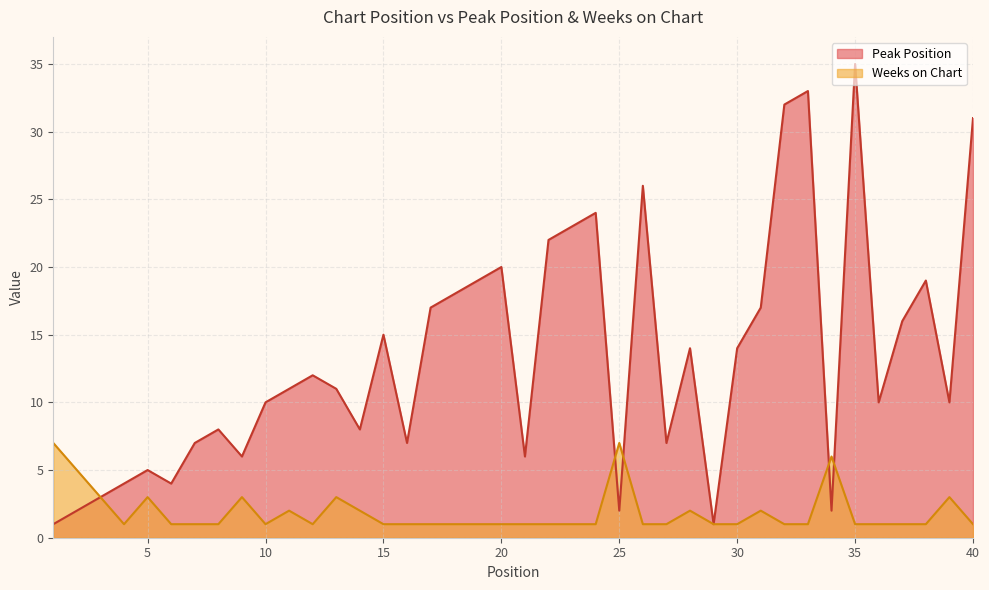

Where is the first local minimum for Peak Position?

6